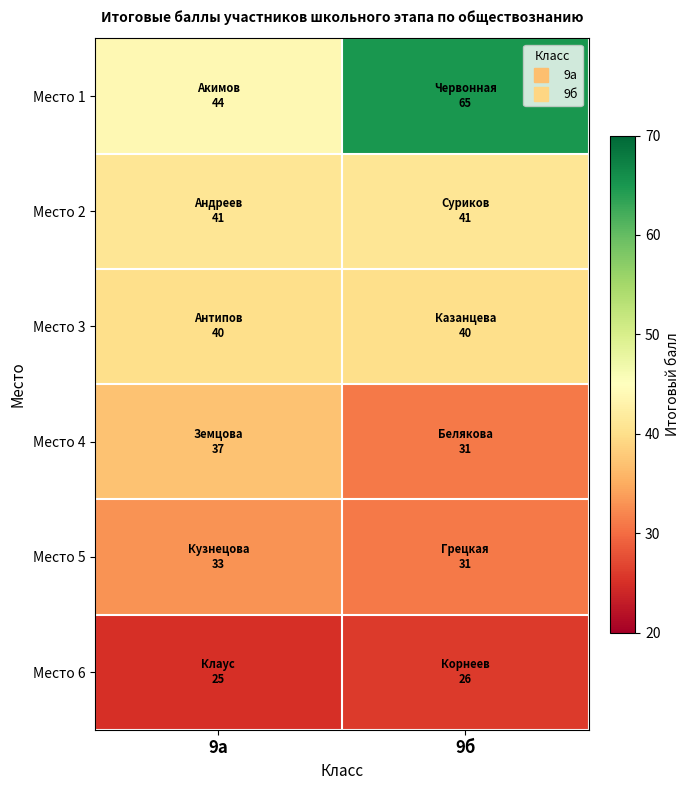

Rank the series by their maximum value, from highest to lowest.

Место 1, Место 2, Место 3, Место 4, Место 5, Место 6